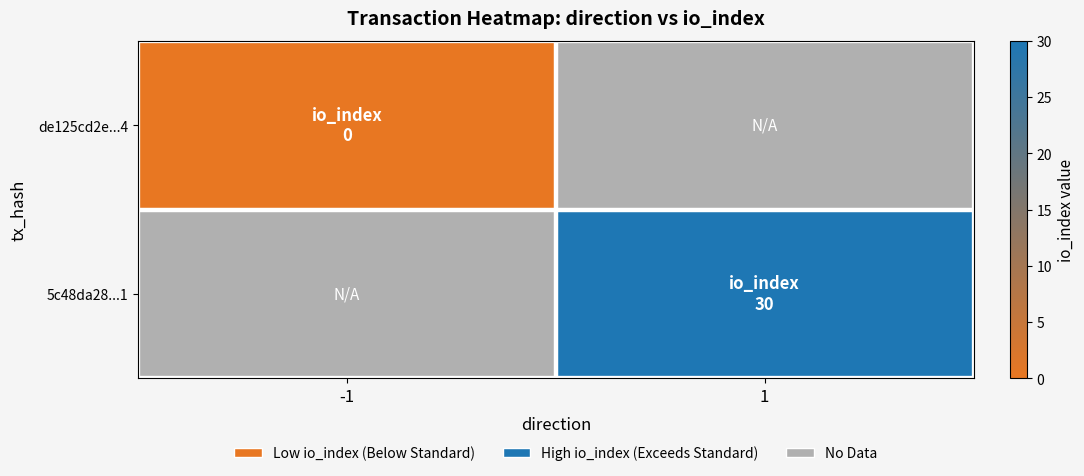

At which label does 5c48da28...1 reach its minimum?

-1